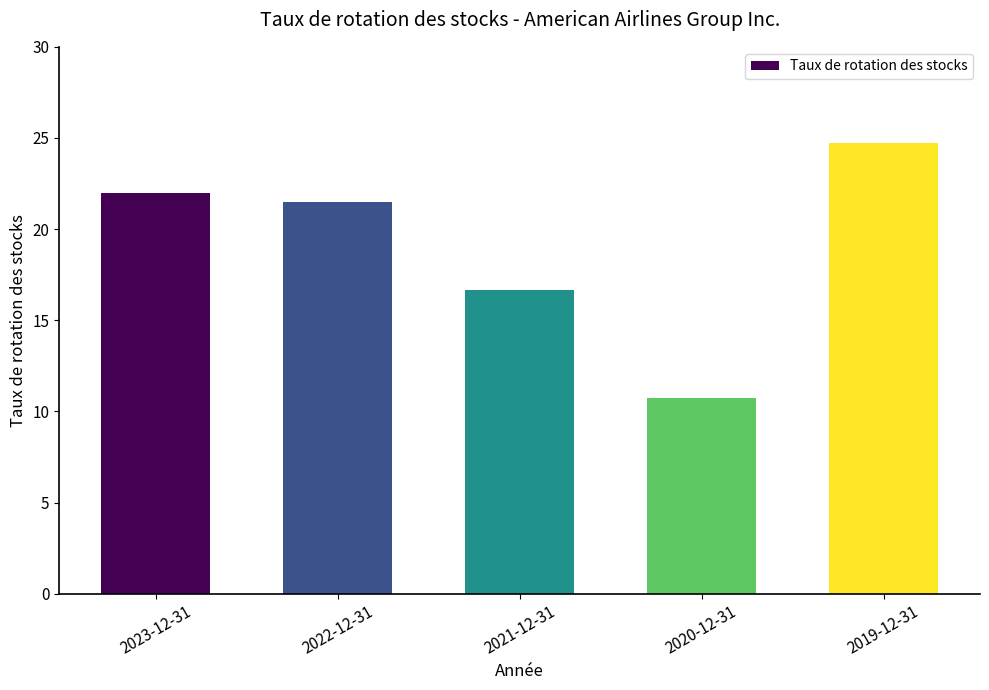

What is the ratio of the value at 2019-12-31 to the value at 2022-12-31?

1.2